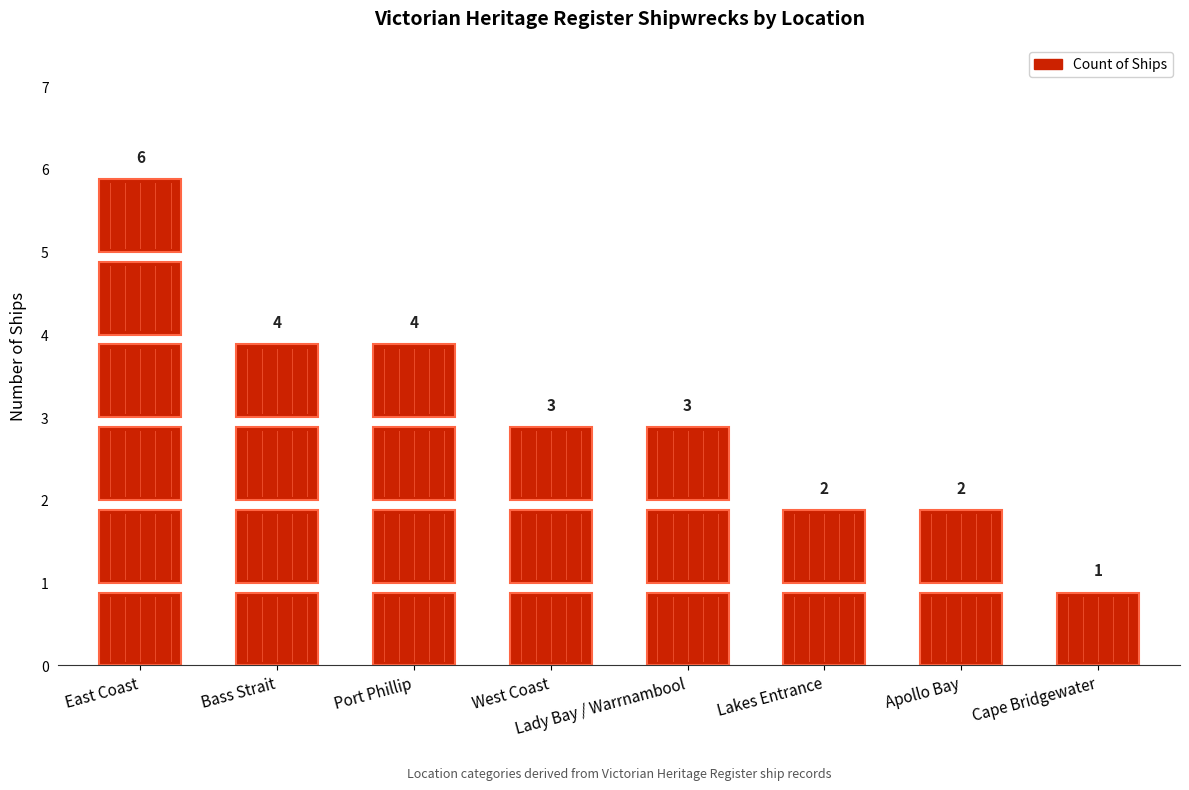

Where does the data first go above 3?

East Coast